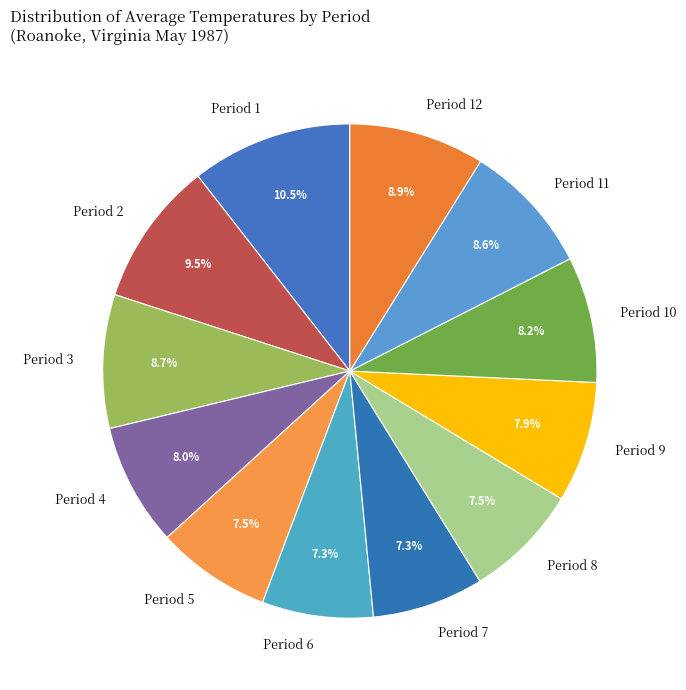

Which category has the biggest portion of the pie?

Period 1